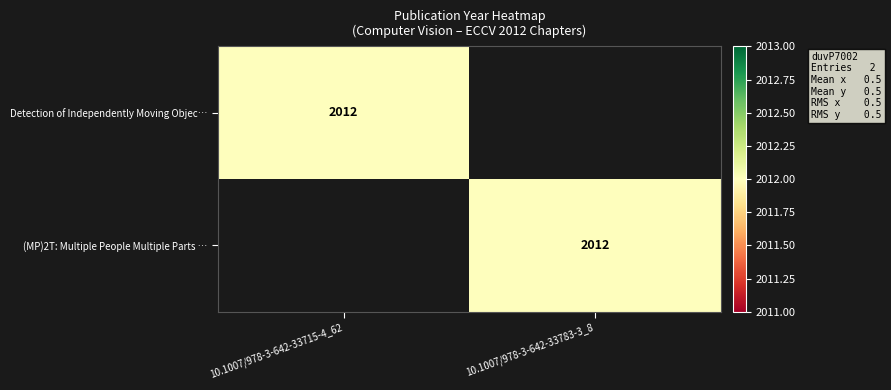

Which label corresponds to the smallest value in the chart?

10.1007/978-3-642-33783-3_8